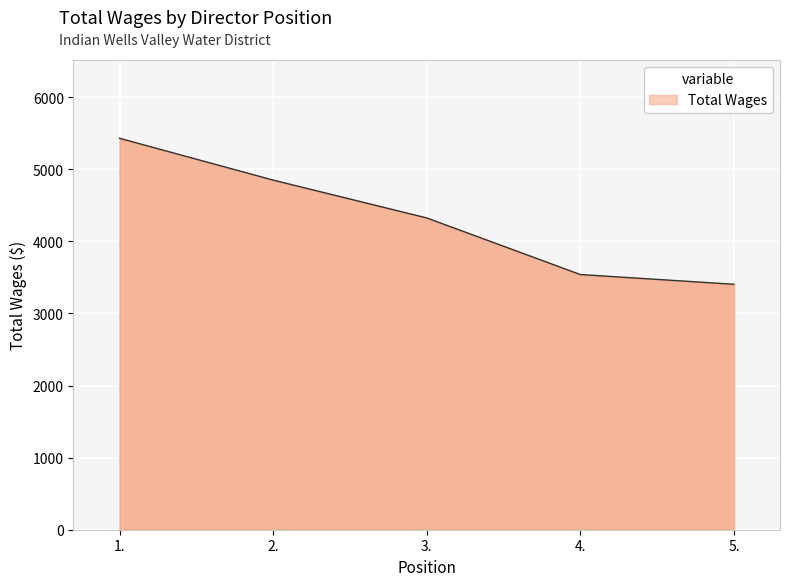

What is the smallest value displayed?

3405